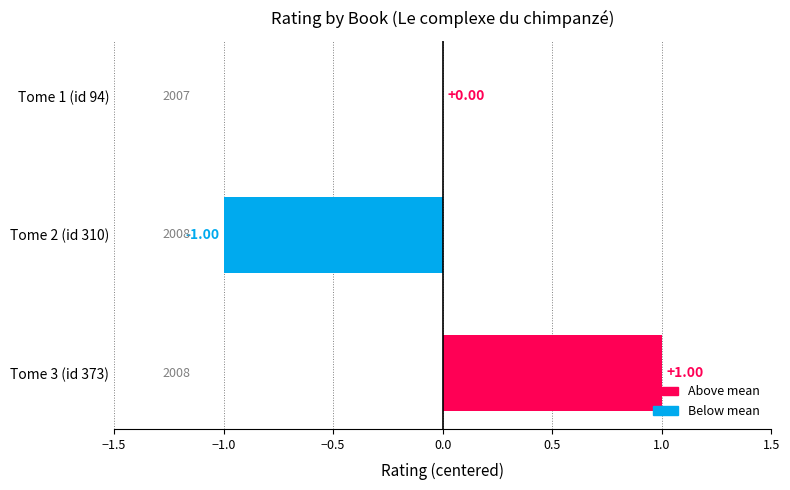

Between Tome 3 (id 373) and Tome 1 (id 94), which is larger?

Tome 3 (id 373)